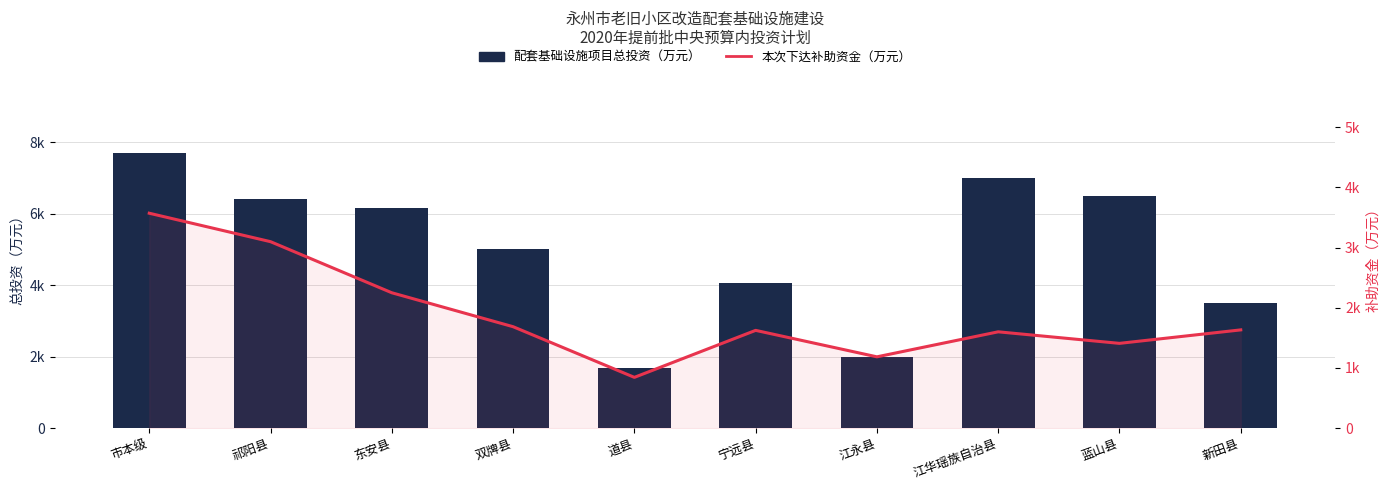

What is the value of the 配套基础设施项目总投资（万元） bar at the 5th from the left?

1690